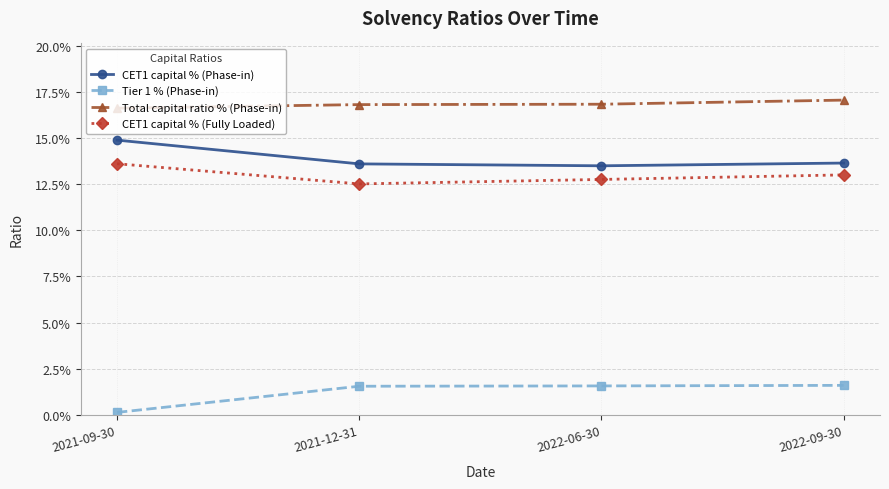

What are all the series names shown in the legend?

CET1 capital % (Phase-in), Tier 1 % (Phase-in), Total capital ratio % (Phase-in), CET1 capital % (Fully Loaded)